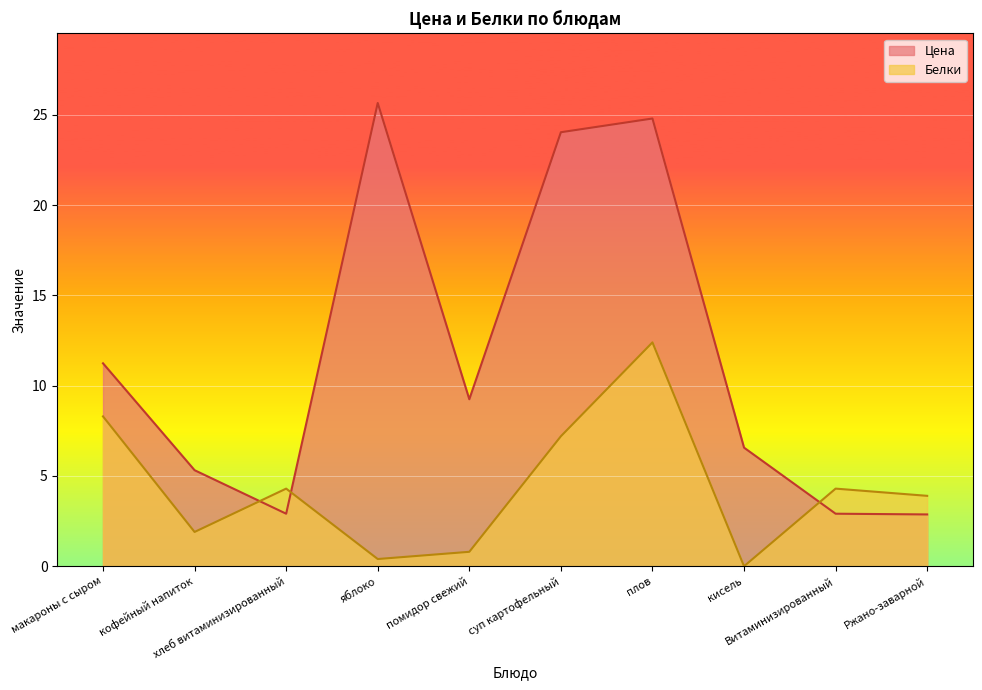

Between плов and суп картофельный, which is larger?

плов